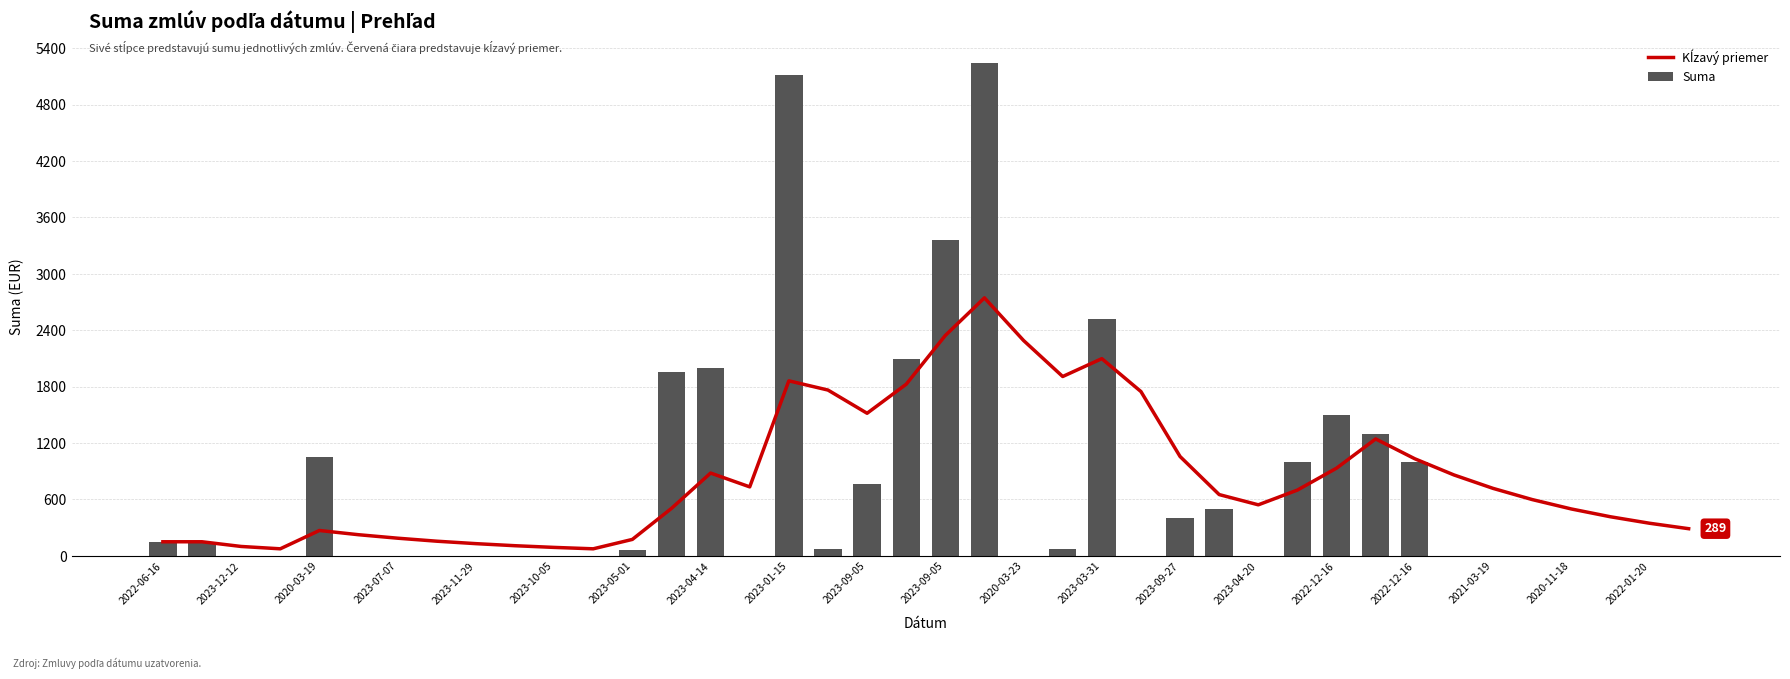

What value does the Kĺzavý priemer series have at 35?

599